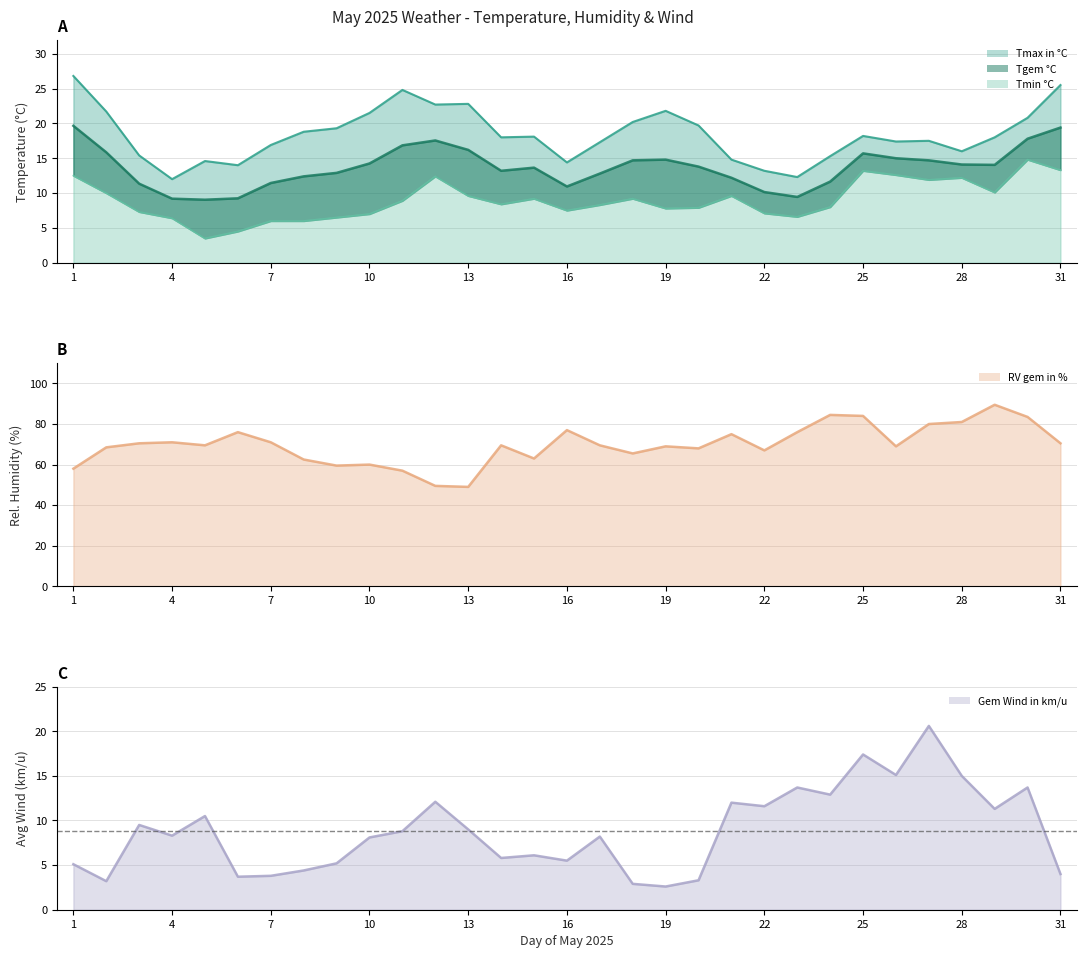

Which series has the largest range (max minus min)?

RV gem in %